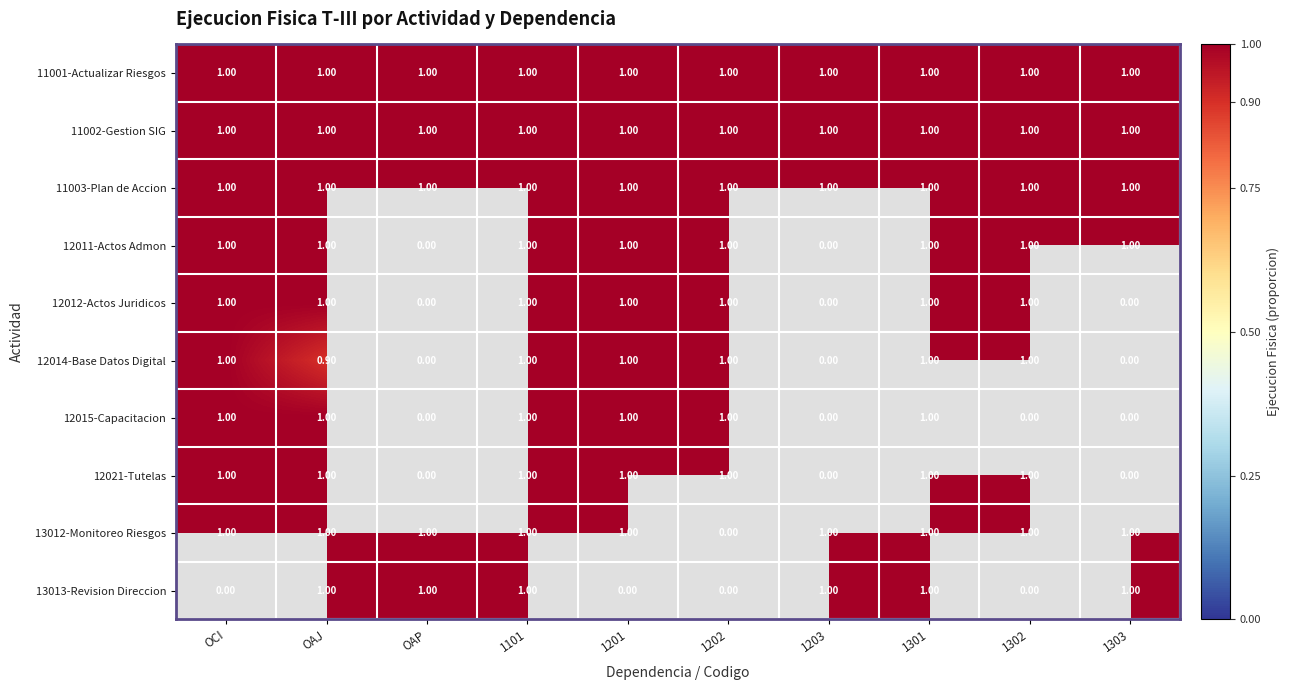

At how many categories does at least one series exceed 0?

10